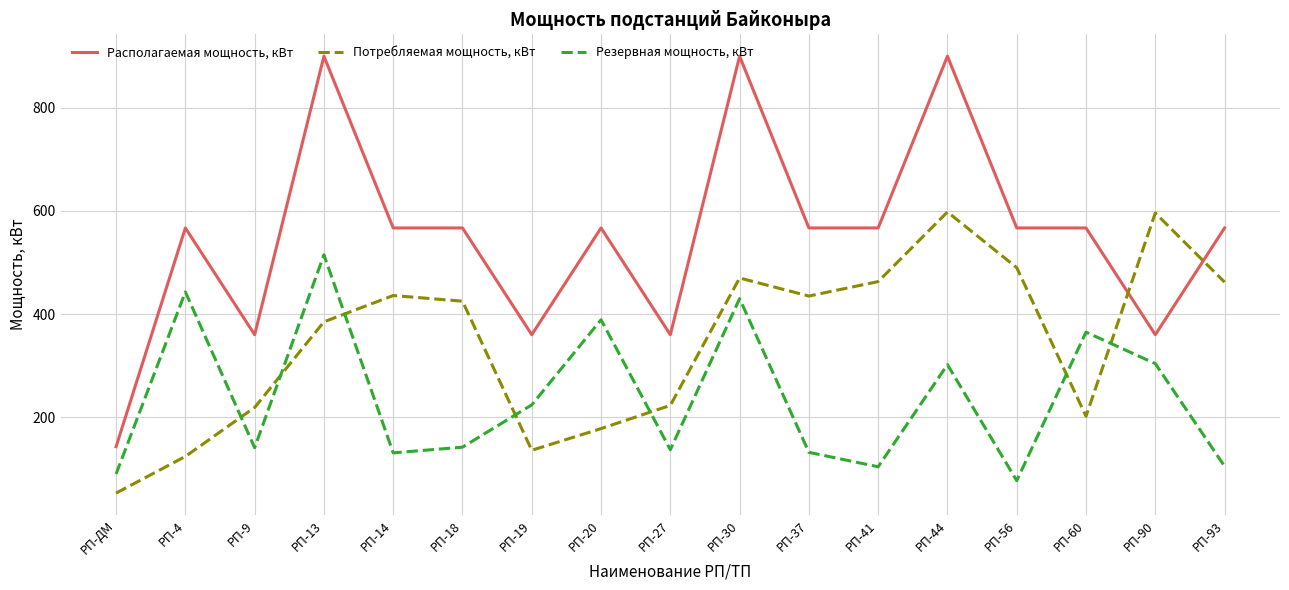

What is the difference between the highest and lowest values at РП-30?

470